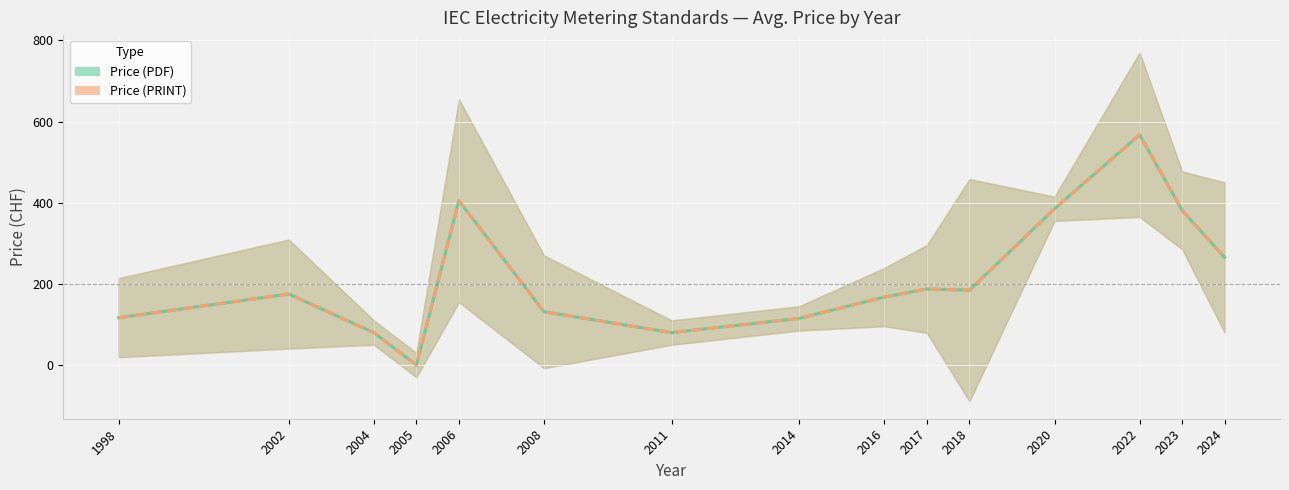

True or false: Price (PRINT) has a value of 116.7 at 1998.

True